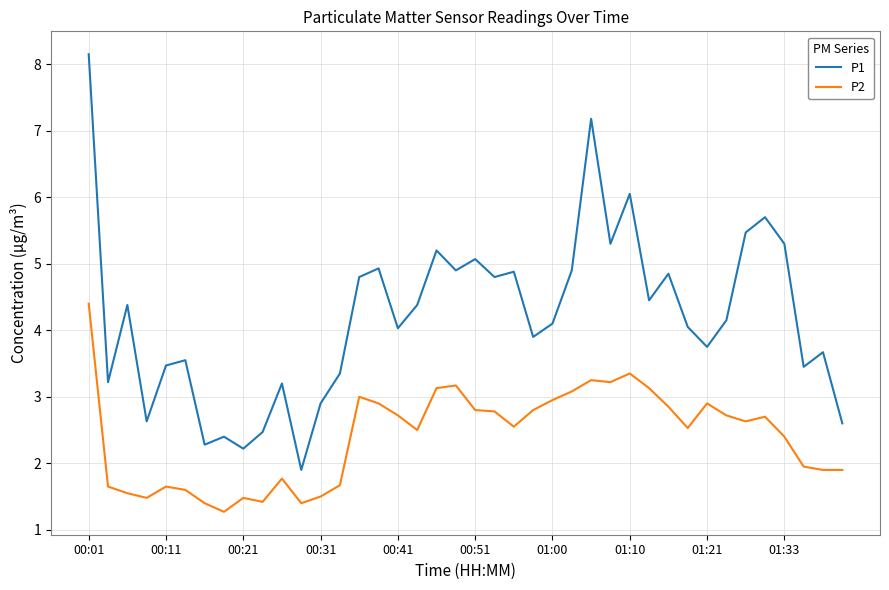

What is the difference between the maximum and minimum values in the P2 series?

3.1